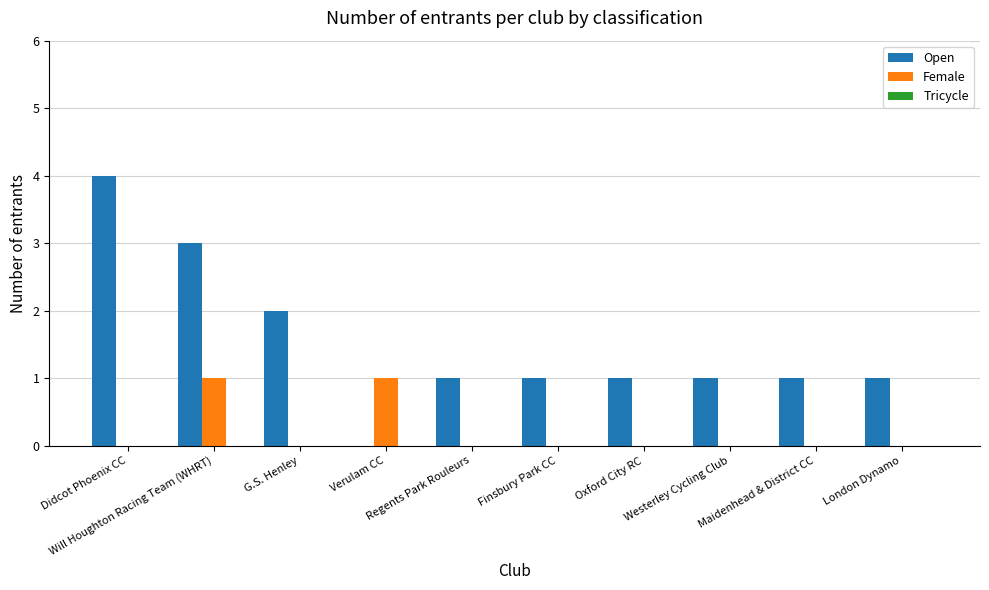

Read the Female value at Will Houghton Racing Team (WHRT).

1